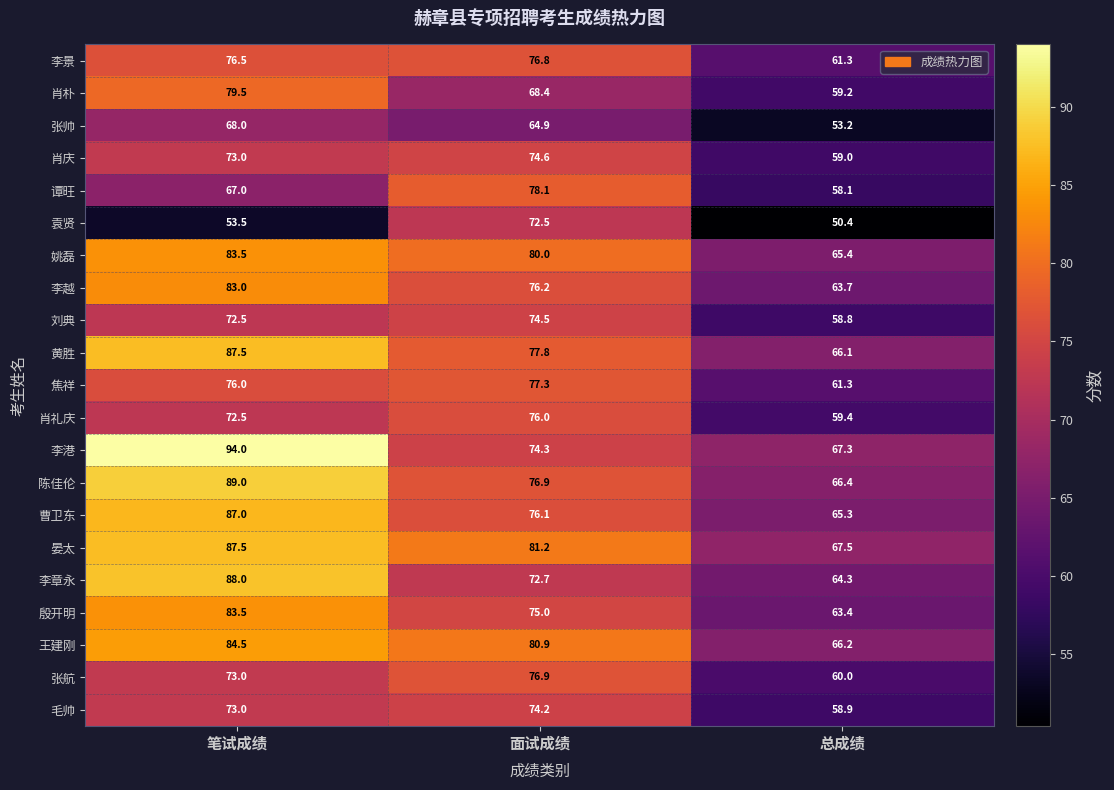

What is the greatest value displayed?

94.0